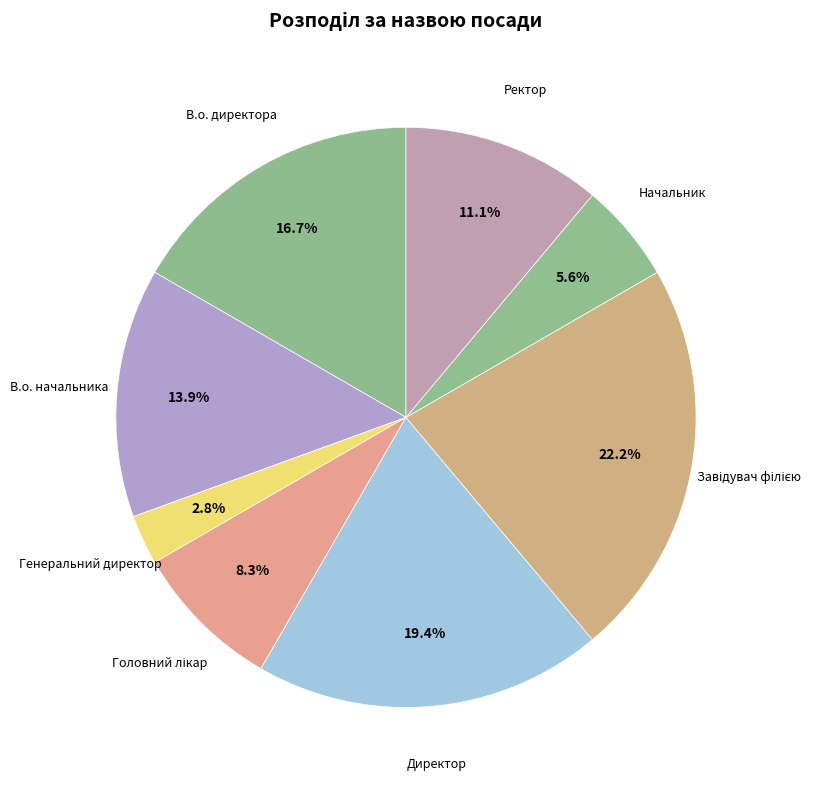

How many segments does this pie chart have?

8